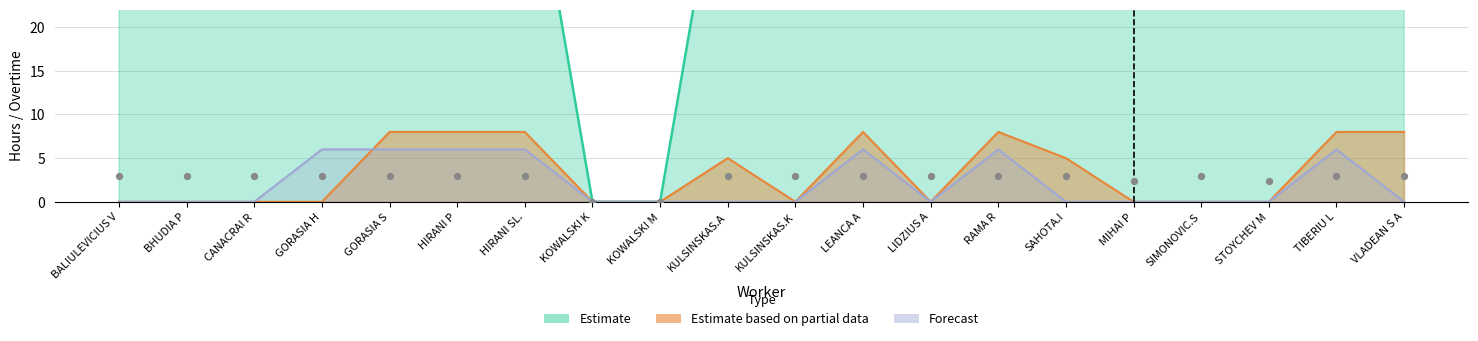

Which series has the largest total across all categories?

Estimate